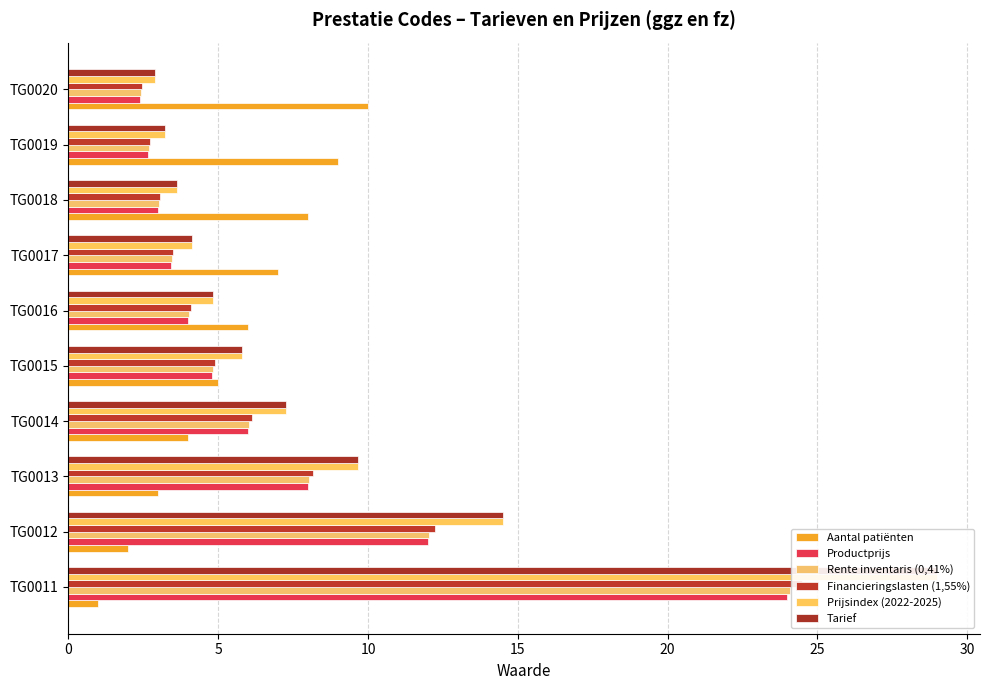

Rank the series at TG0012 from lowest to highest value.

Aantal patiënten, Productprijs, Rente inventaris (0,41%), Financieringslasten (1,55%), Tarief, Prijsindex (2022-2025)